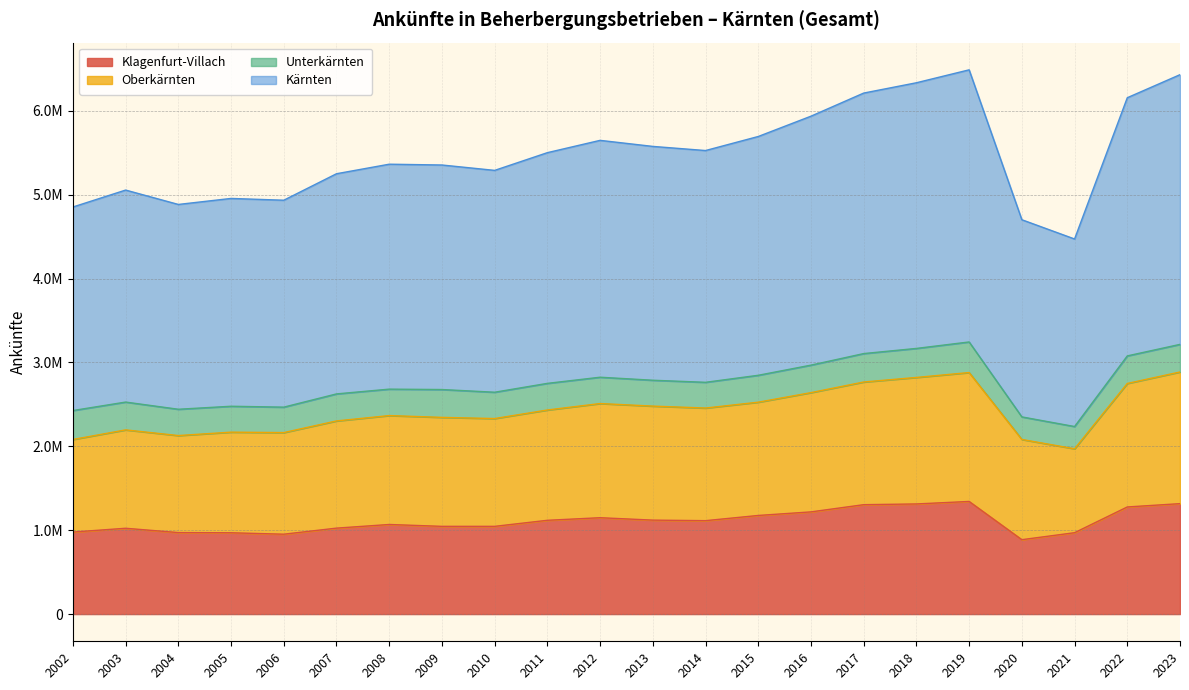

At which category does Kärnten reach its first local valley?

2004